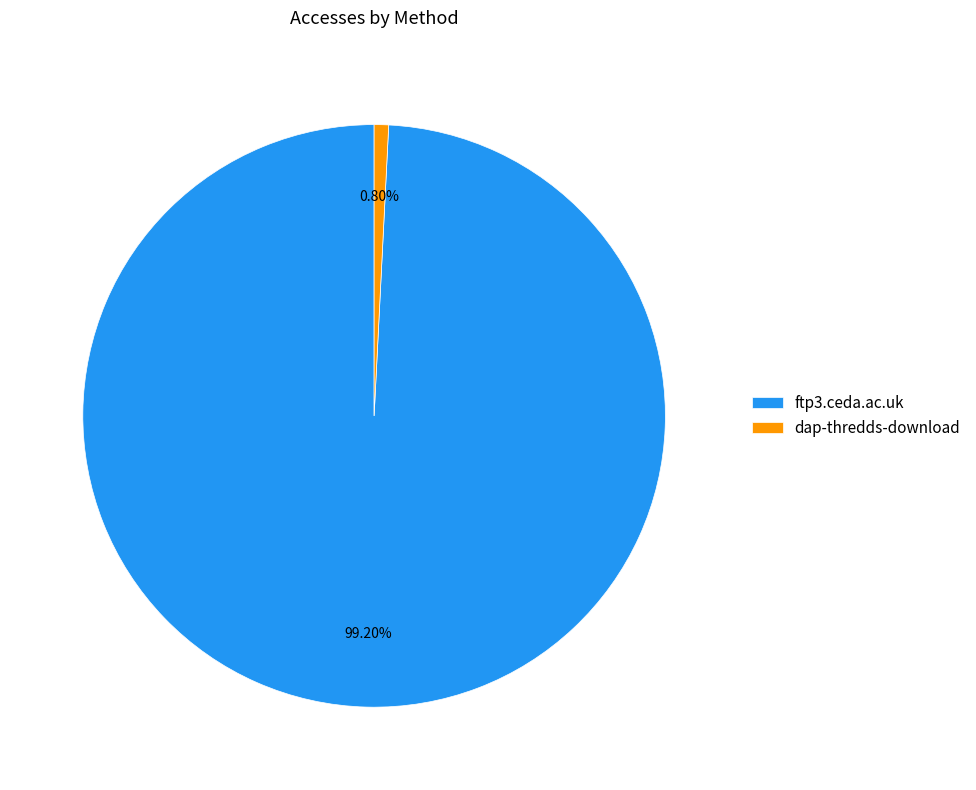

Is it true that dap-thredds-download is 11% of the pie?

False